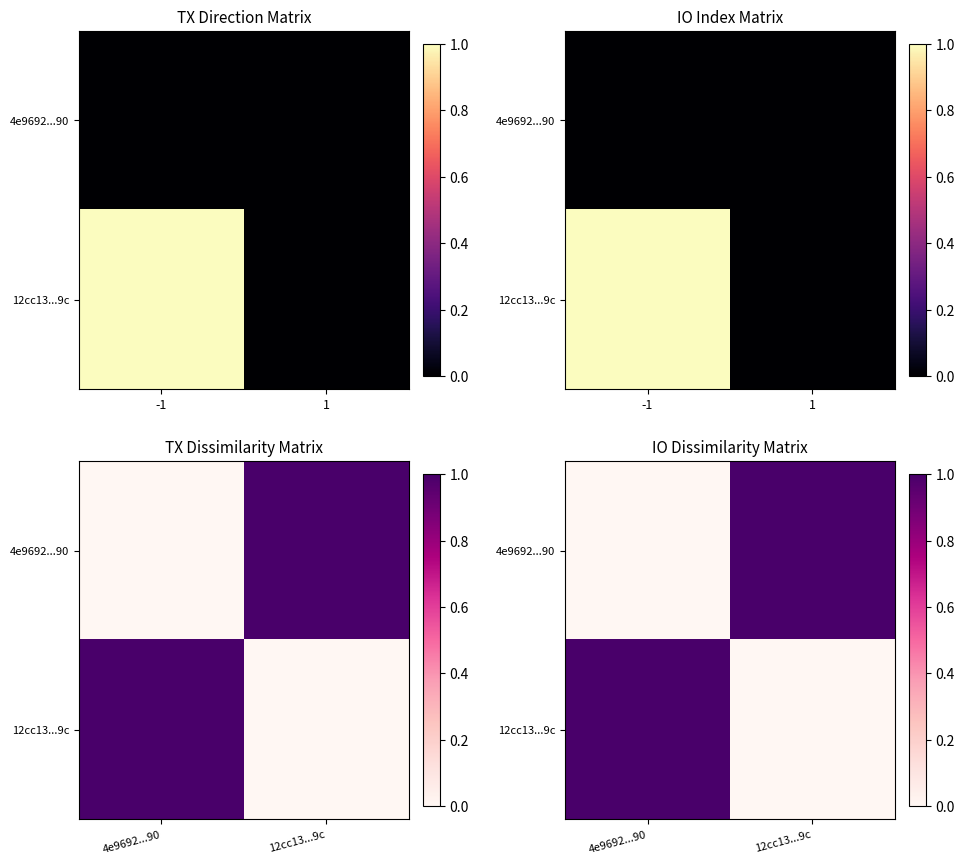

Is it true that 12cc13...9c equals 0 at 12cc13...9c?

True